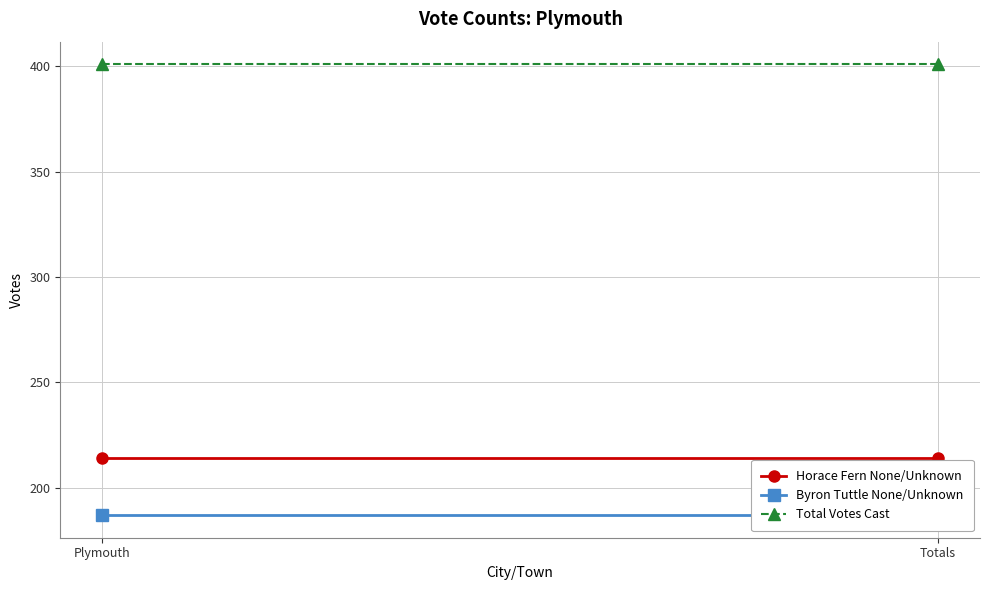

At which label is Horace Fern None/Unknown closest to 214?

Plymouth